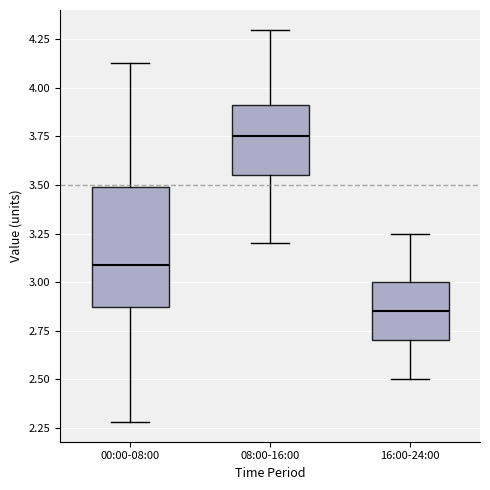

Where is the upper edge of the box for 16:00-24:00 on the y-axis? The values are not printed on the chart, so give them approximately, as read against the axis.

3.00